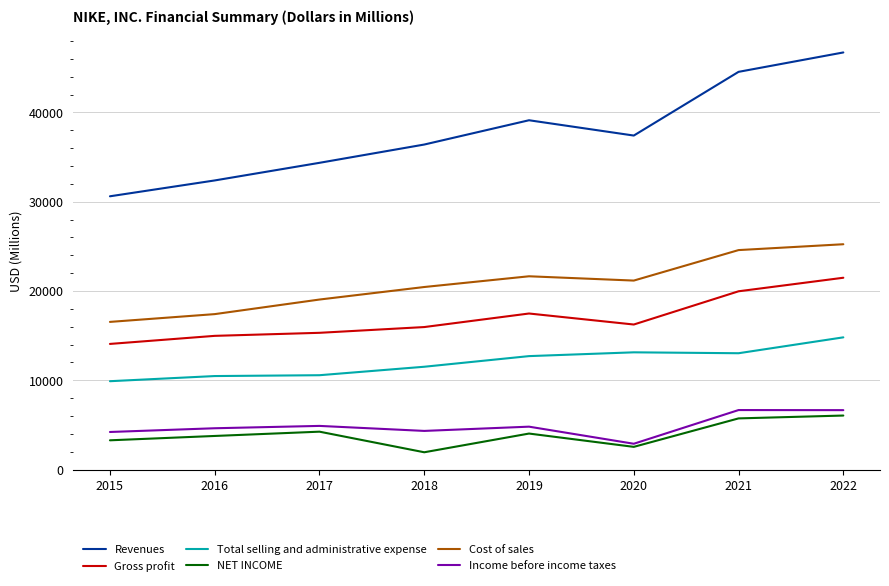

Between 2016 and 2020, which series saw the biggest shift?

Revenues